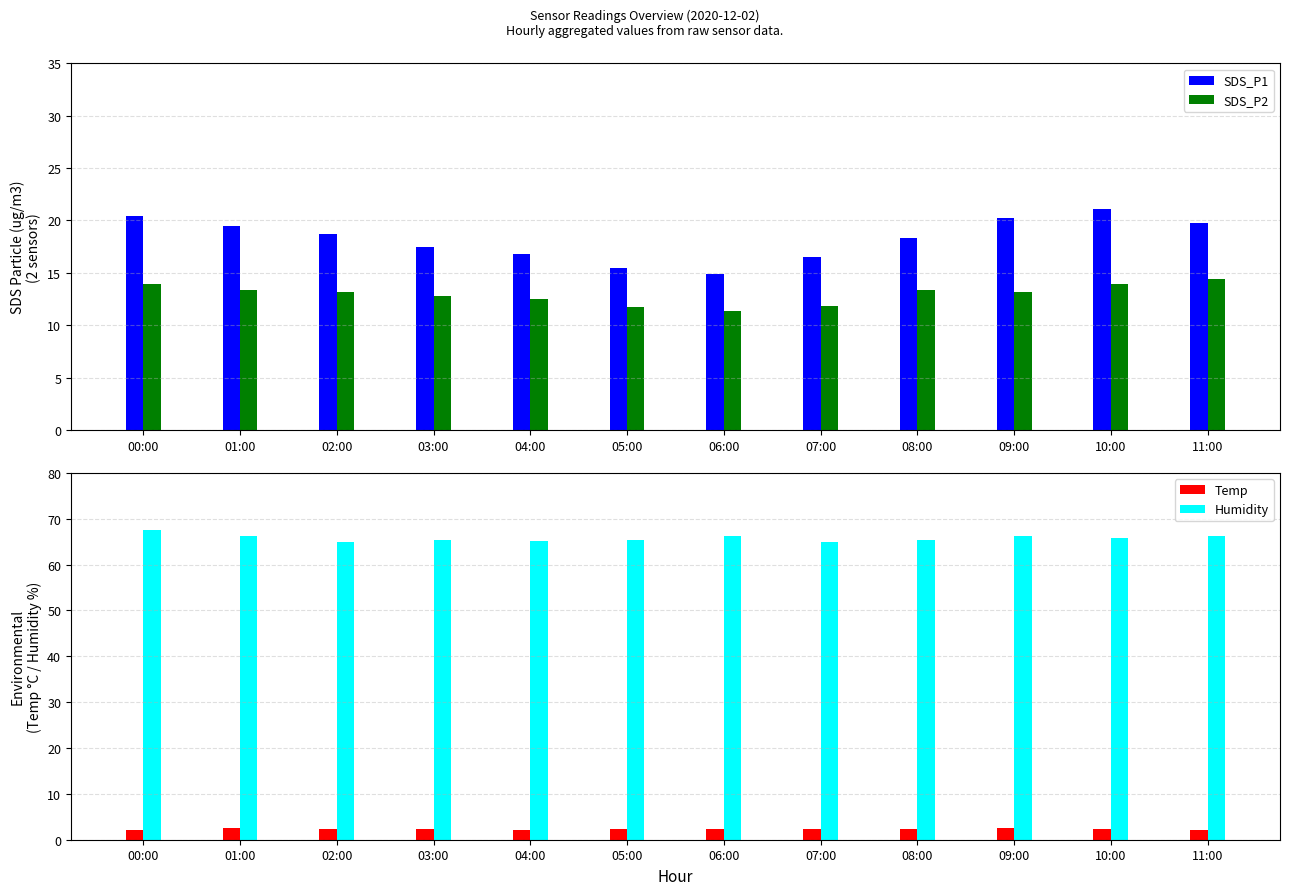

Rank the categories by SDS_P2 value from lowest to highest.

06:00, 05:00, 07:00, 04:00, 03:00, 02:00, 09:00, 01:00, 08:00, 00:00, 10:00, 11:00